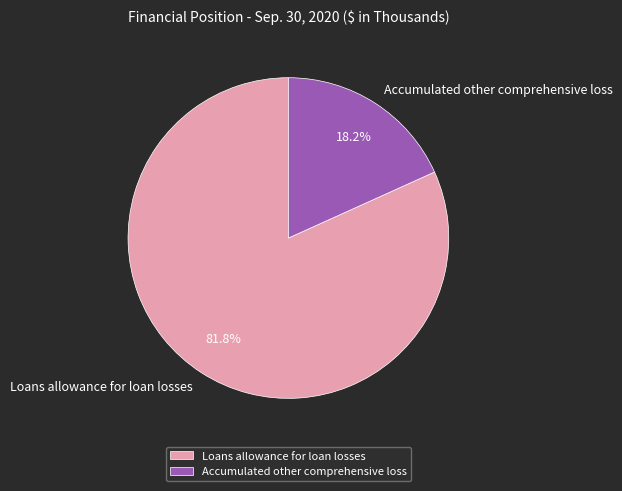

Does Loans allowance for loan losses account for over 50% of the chart?

Yes